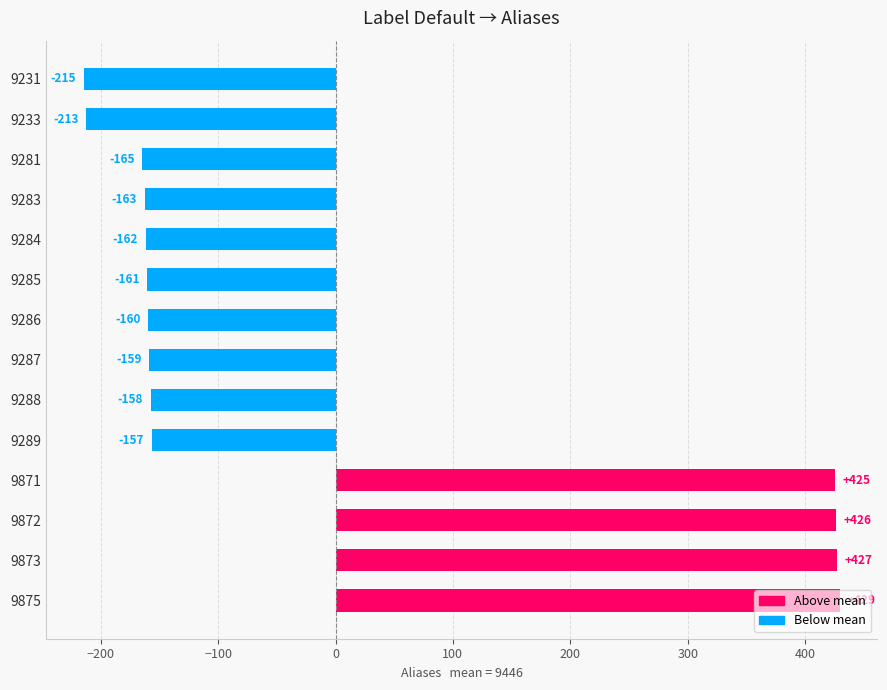

Rank the categories by value from lowest to highest.

9231, 9233, 9281, 9283, 9284, 9285, 9286, 9287, 9288, 9289, 9871, 9872, 9873, 9875